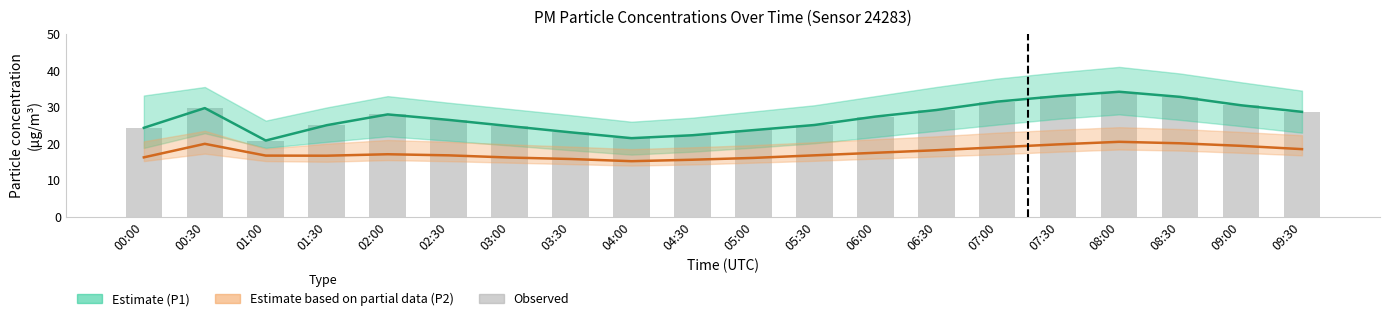

Reading left to right, list all the values displayed in this chart.

P1 (PM10): 24.3	29.7	20.9	25.1	28.0	26.5	24.8	23.1	21.5	22.3	23.7	25.1	27.4	29.2	31.5	33.0	34.2	32.8	30.5	28.7
P2 (PM2.5): 16.2	19.9	16.7	16.7	17.1	16.8	16.2	15.8	15.2	15.6	16.1	16.8	17.5	18.2	19.0	19.8	20.5	20.1	19.4	18.5
Observed P1 (bar): 24.3	29.7	20.9	25.1	28.0	26.5	24.8	23.1	21.5	22.3	23.7	25.1	27.4	29.2	31.5	33.0	34.2	32.8	30.5	28.7